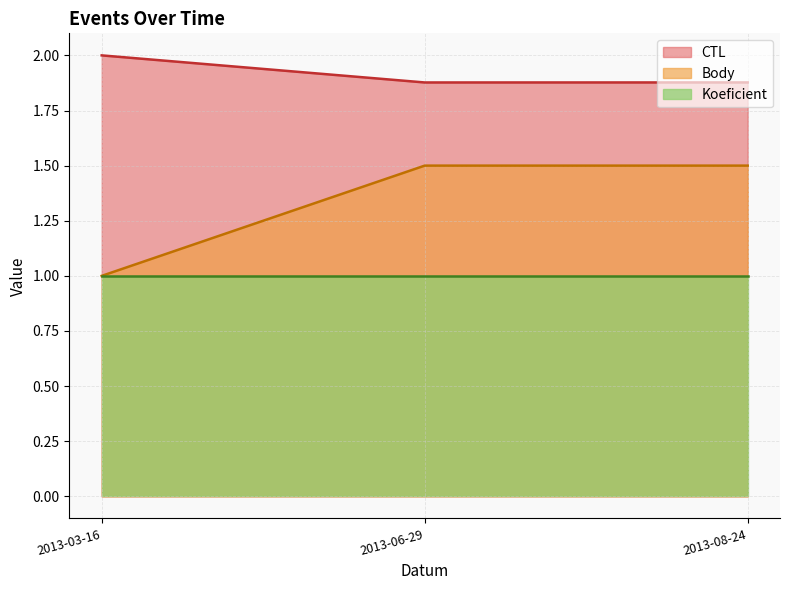

What position from the left is 2013-06-29?

2